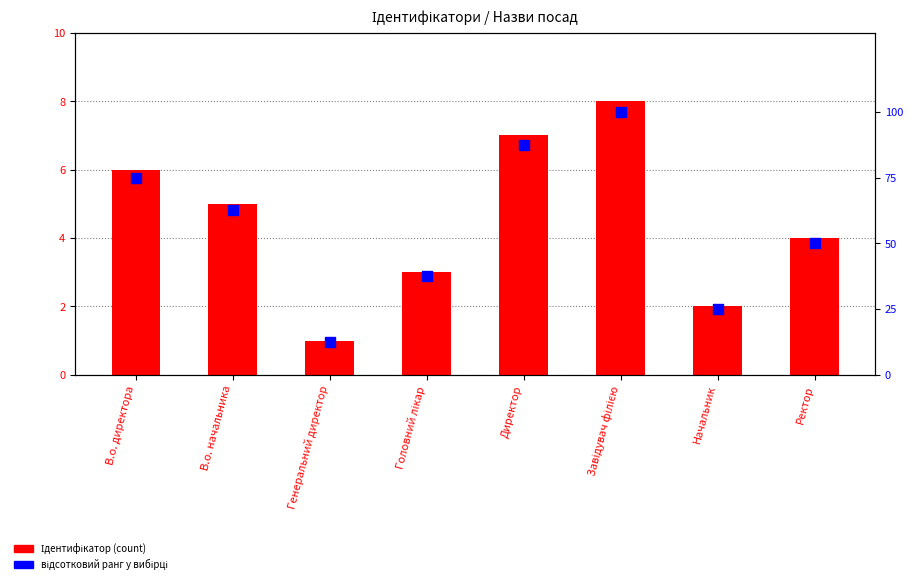

Which series has the largest total across all categories?

відсотковий ранг